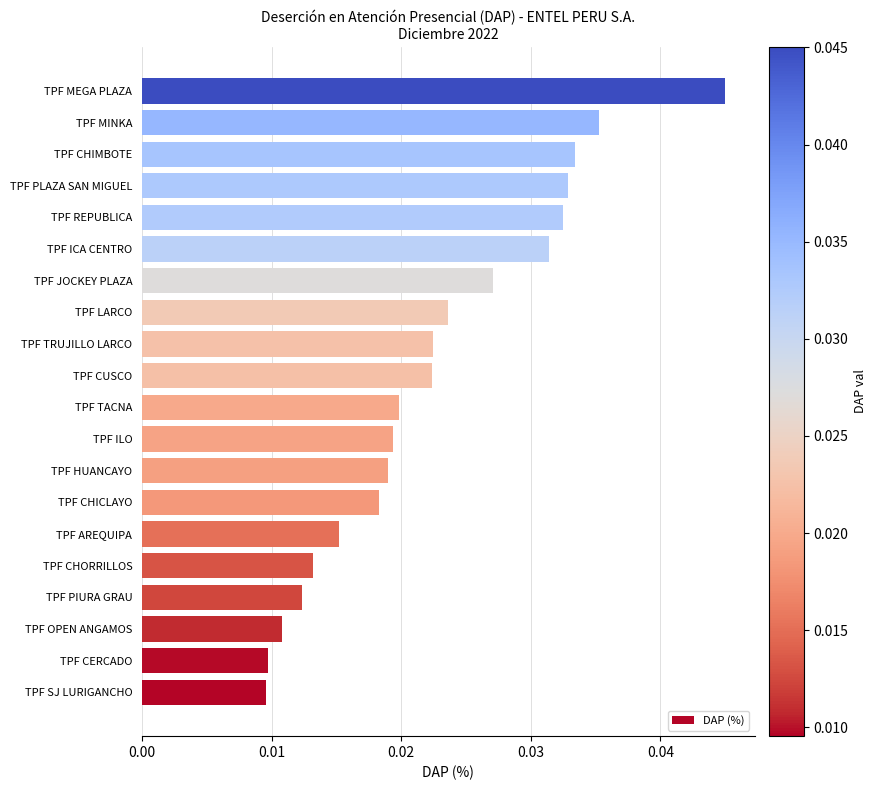

Between TPF LARCO and TPF ICA CENTRO, which is larger?

TPF ICA CENTRO